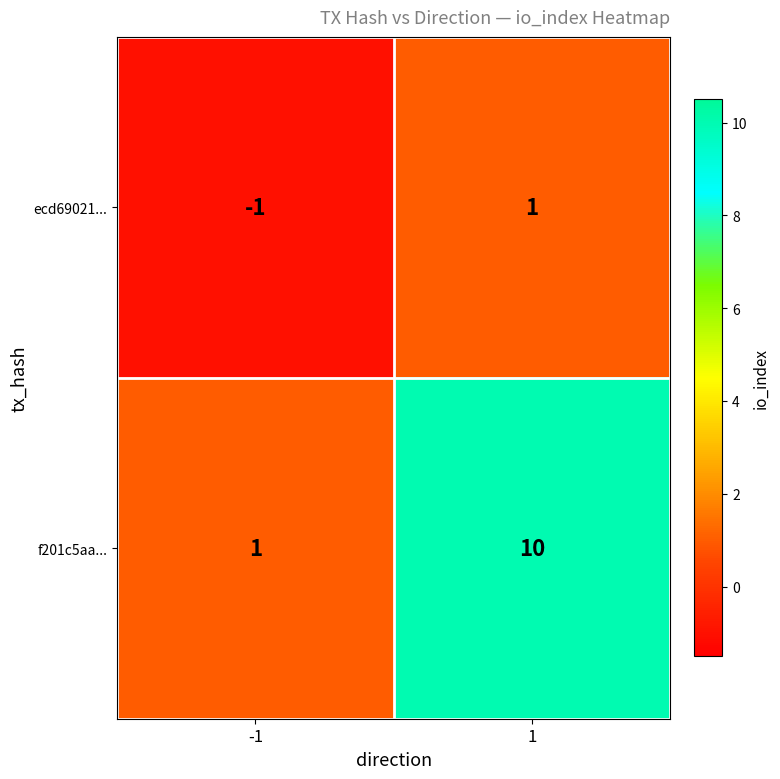

Reading left to right, transcribe all the data shown in this chart.

ecd69021...: -1=-1	1=1
f201c5aa...: -1=1	1=10